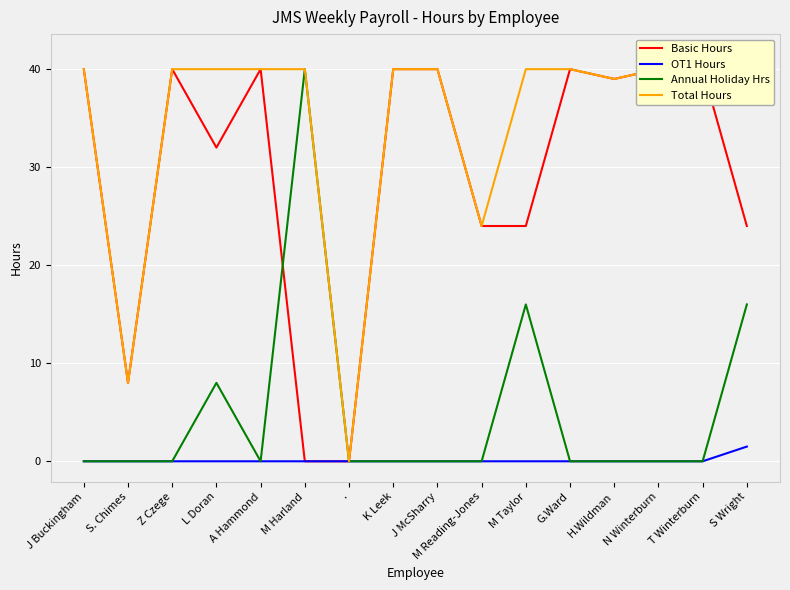

True or false: Annual Holiday Hrs has a value of 0.0 at H.Wildman.

True